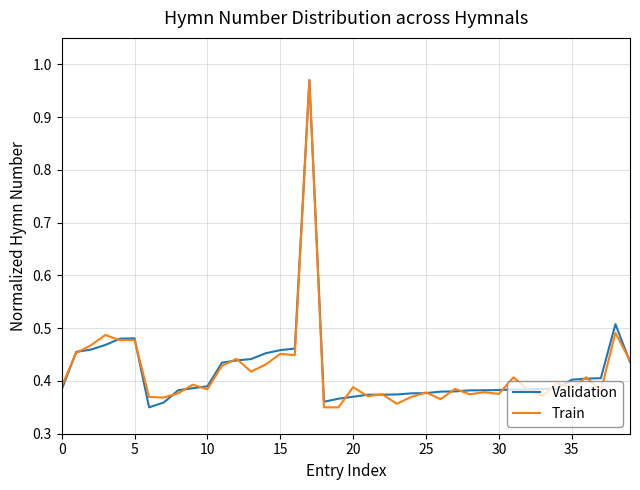

What is the sum of all Validation values?

16.8